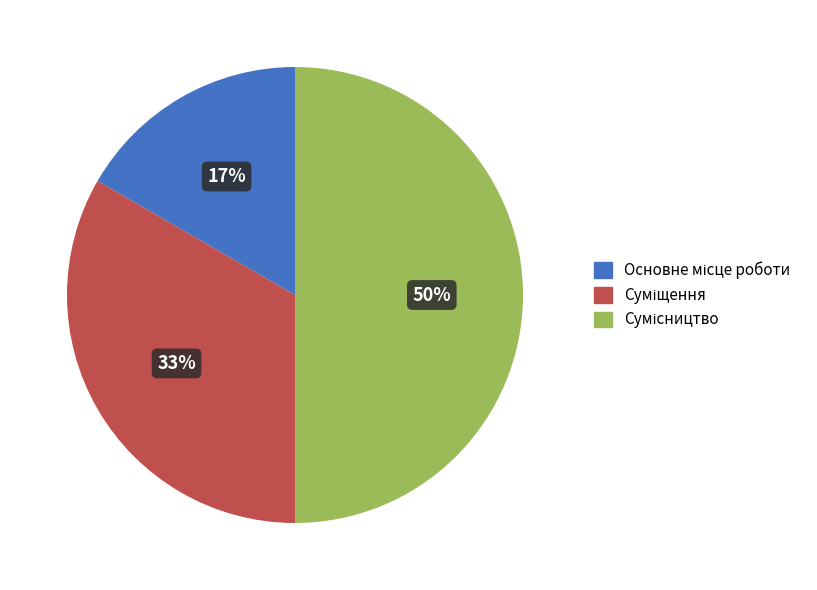

To the nearest percent, what is the average slice percentage?

33%